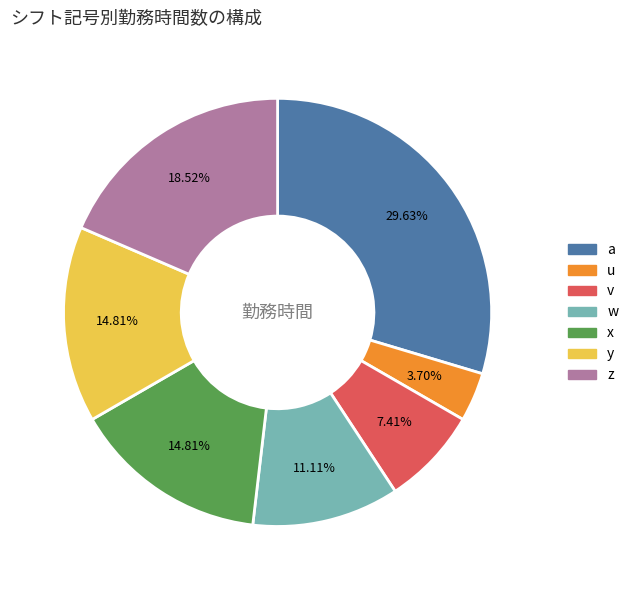

What percentage is NOT represented by z?

81.5%